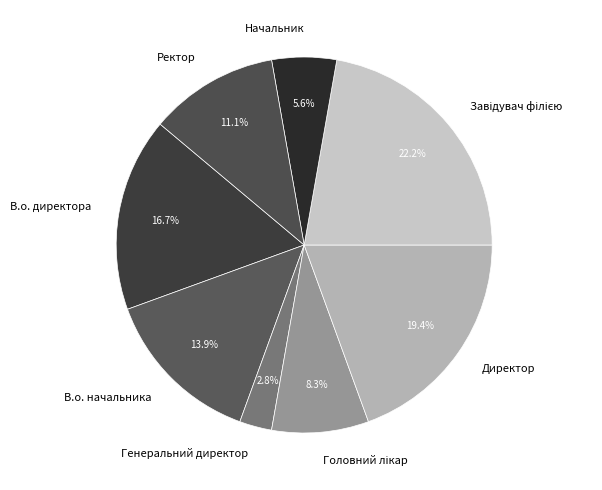

Which has a higher value, Генеральний директор or Ректор?

Ректор